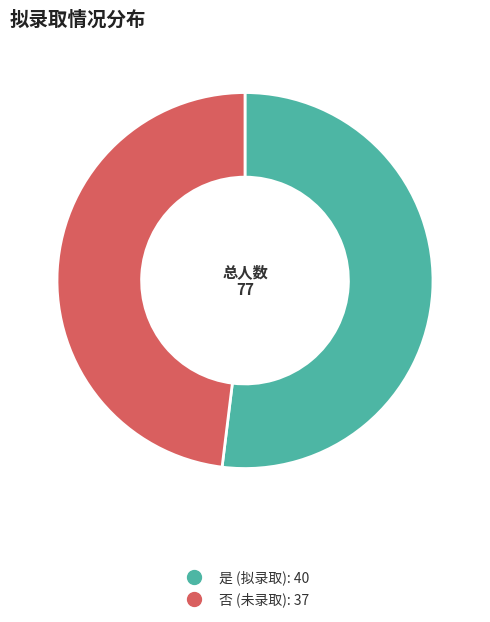

Combined, do 否 and 是 account for over 50%?

Yes